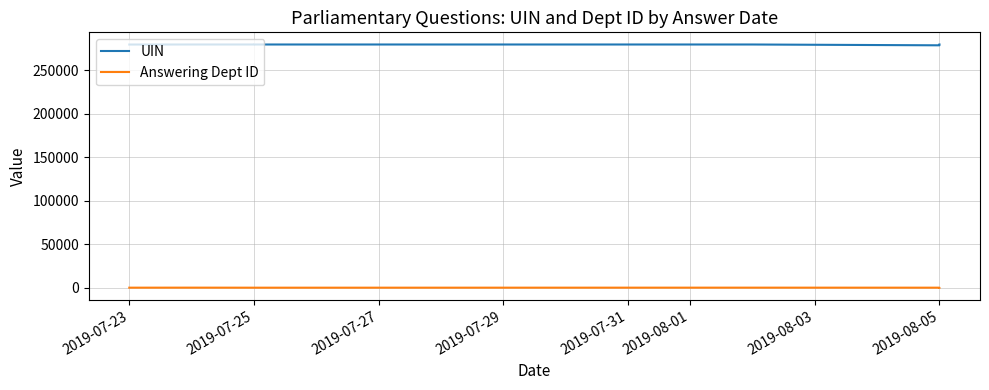

True or false: UIN and Answering Dept ID intersect in this chart.

False